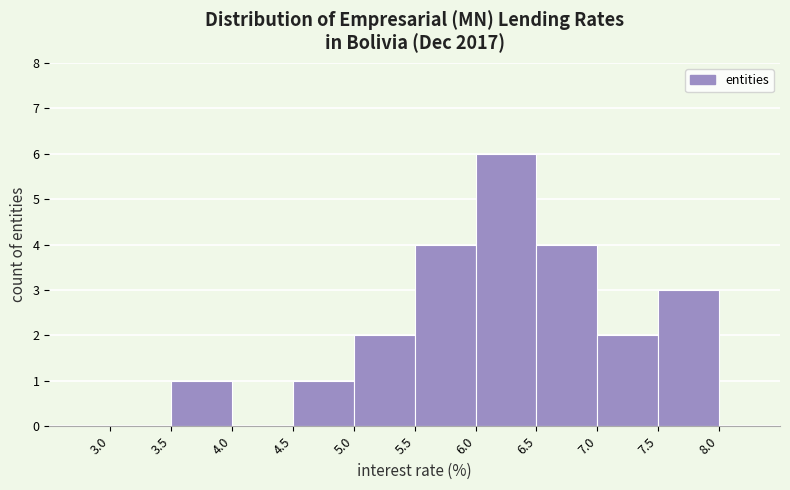

Reading left to right, transcribe this chart: for each bar, give the range it covers on the x-axis and its height. The values are not printed on the chart, so give them approximately, as read against the axis.

3.0 to 3.5: 0
3.5 to 4.0: 1
4.0 to 4.5: 0
4.5 to 5.0: 1
5.0 to 5.5: 2
5.5 to 6.0: 4
6.0 to 6.5: 6
6.5 to 7.0: 4
7.0 to 7.5: 2
7.5 to 8.0: 3